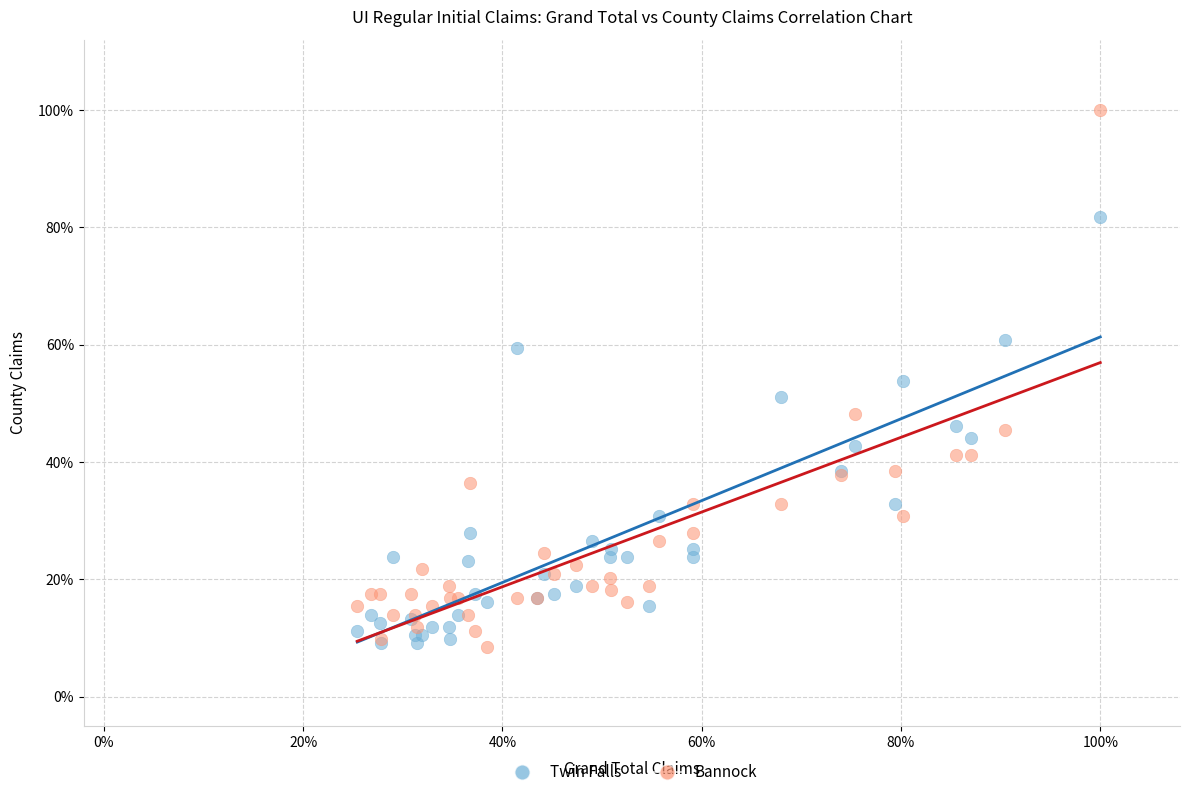

What are all the series names shown in the legend?

Twin Falls, Bannock